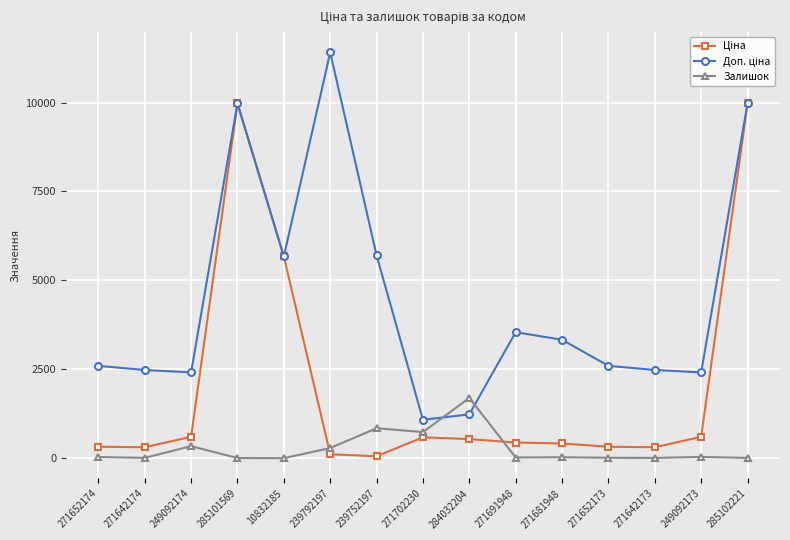

What position from the right is 271642174?

14